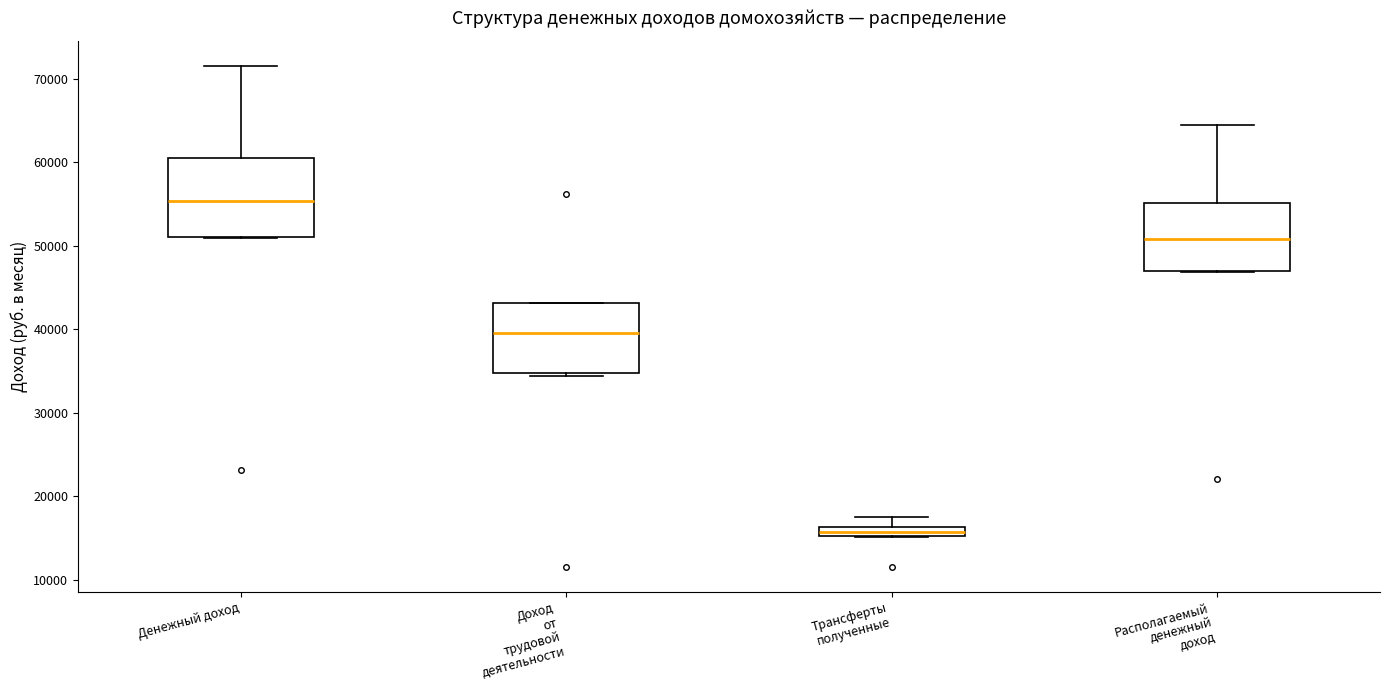

Which box is the tallest, from its lower edge to its upper edge?

Денежный доход